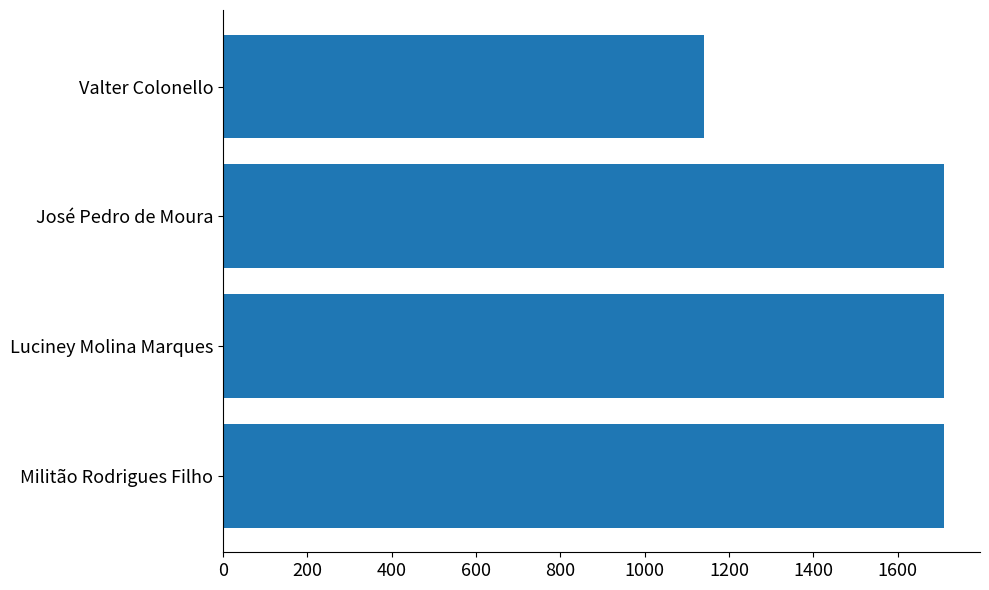

Which label corresponds to the smallest value in the chart?

Valter Colonello